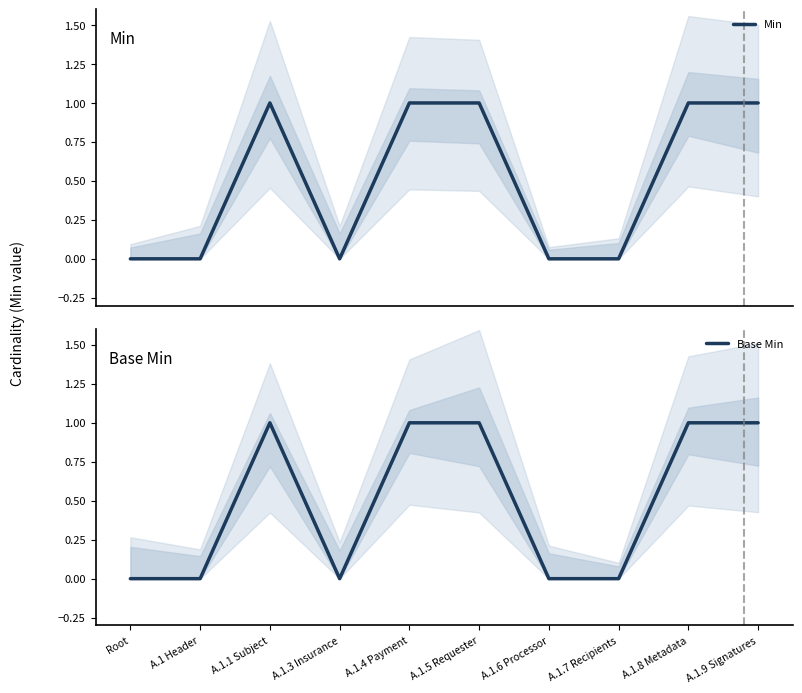

Which has a higher value, A.1.9 Signatures or A.1.4 Payment?

A.1.9 Signatures